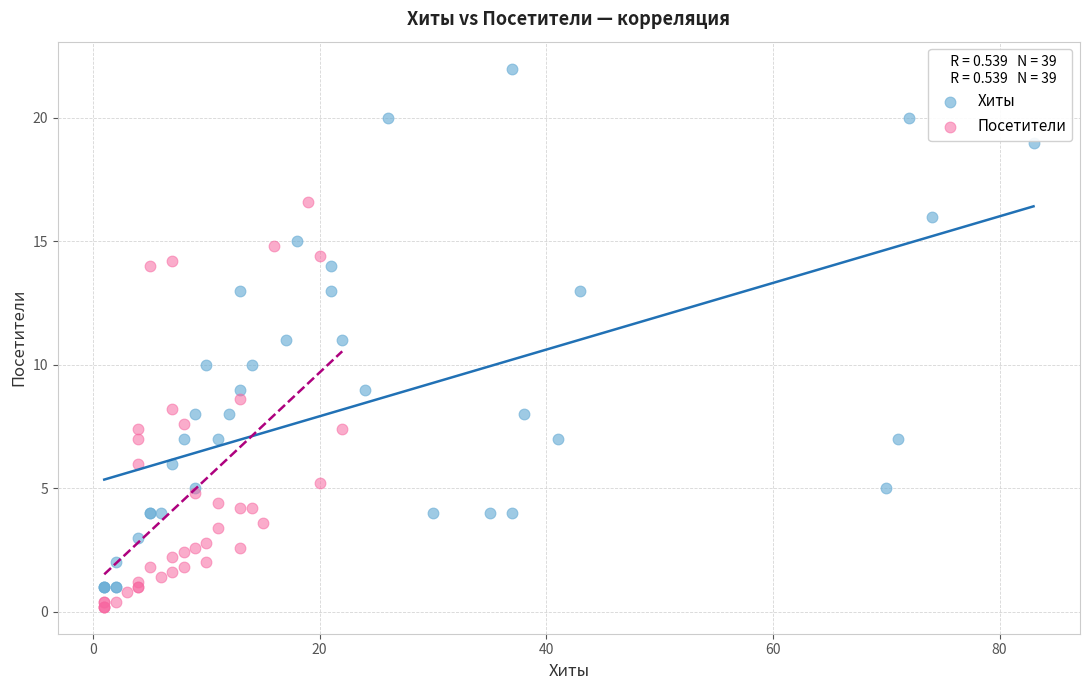

Which series has the widest spread of Y values?

Хиты